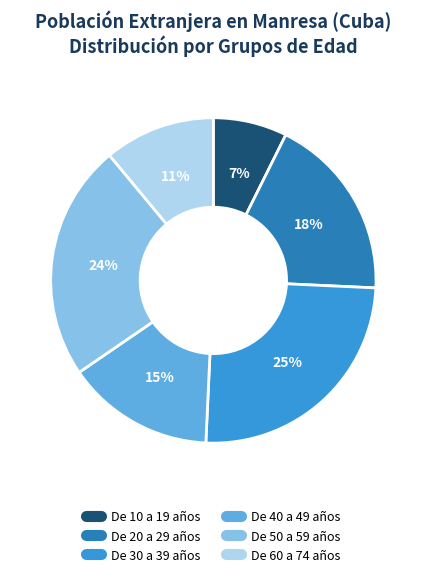

To the nearest percent, what is the difference between the largest and smallest slice percentages?

18%